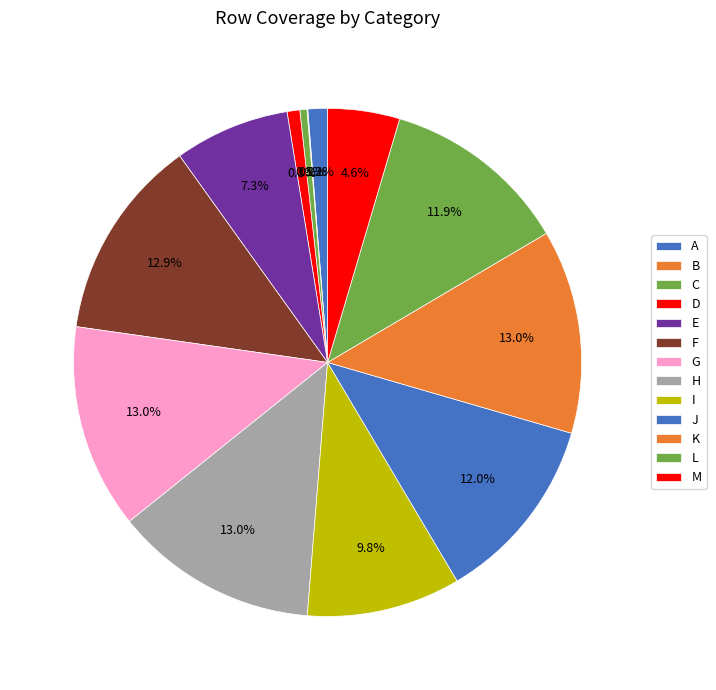

How many slices are in this pie chart?

13